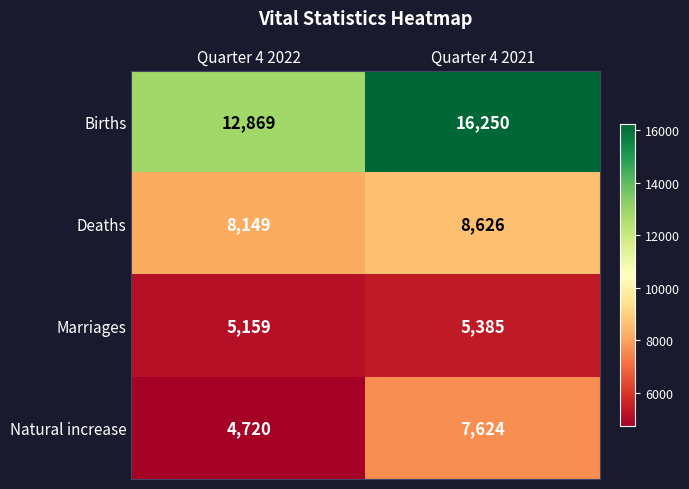

What is the total value across all series at Quarter 4 2022?

30897